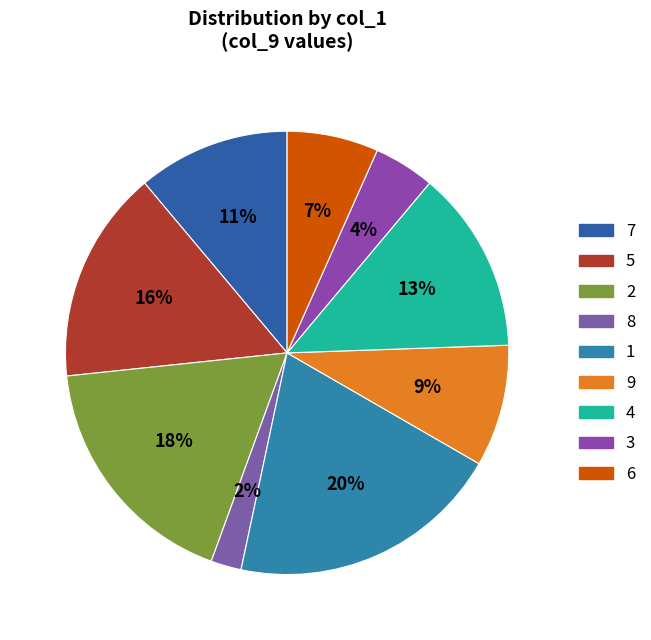

Approximately how many times larger is the value at 6 compared to 4?

0.5